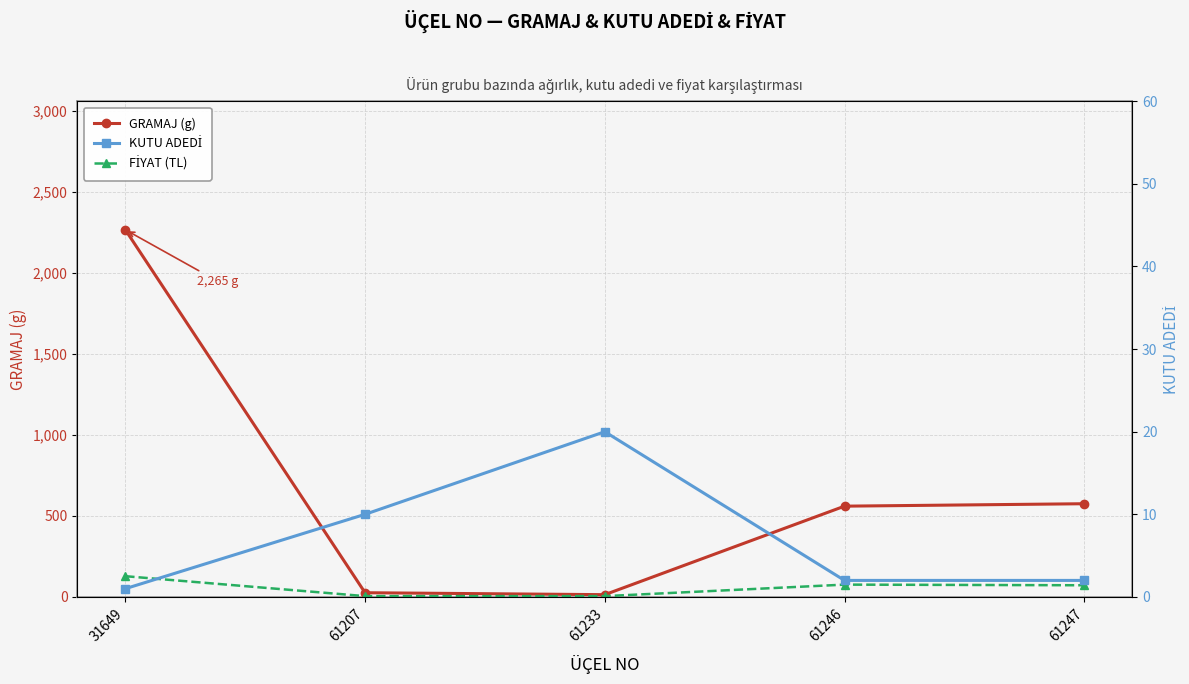

How many data points in KUTU ADEDİ are above 2?

2